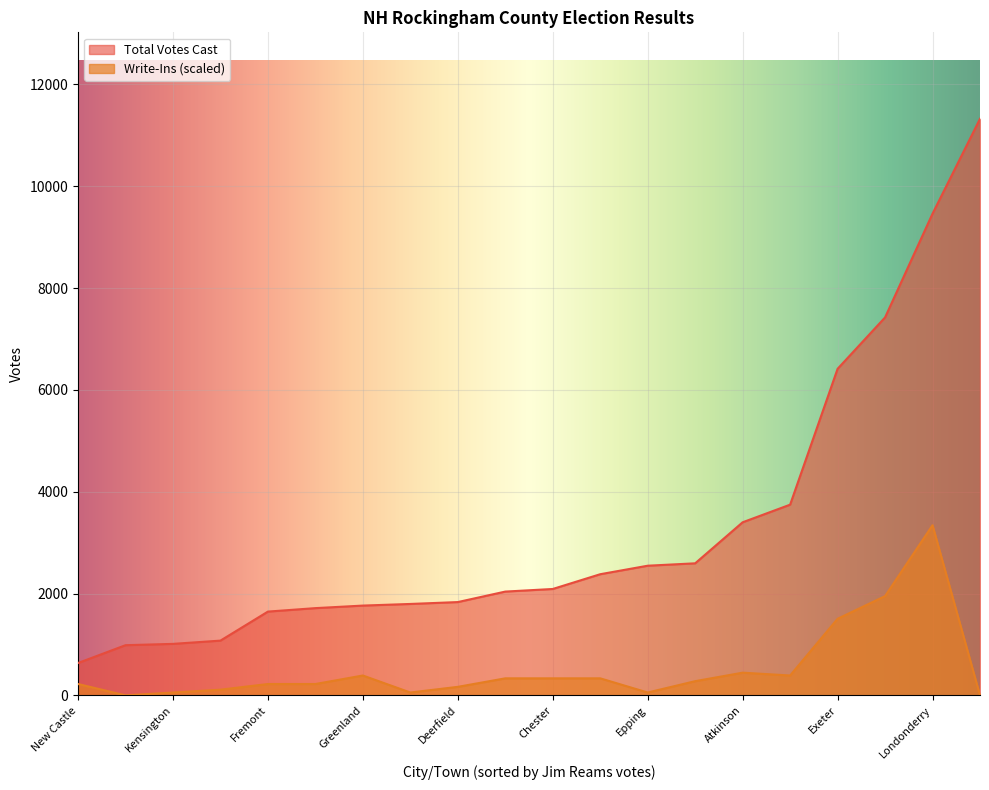

What is the difference between the maximum and minimum values in the Write-Ins (scaled) series?

3341.2